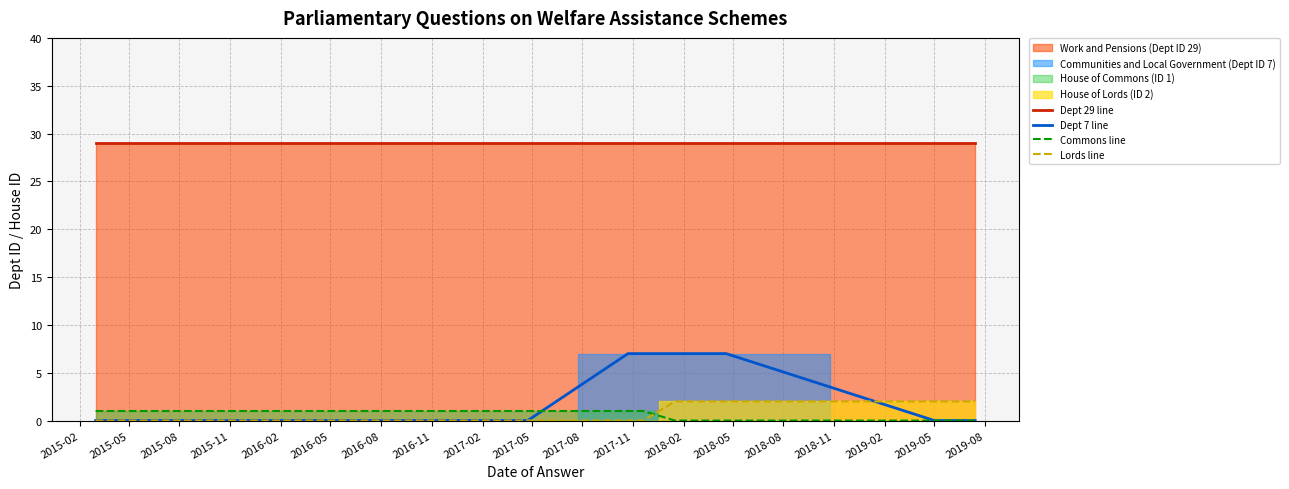

Which series ends up on top after the final intersection of Commons line and Dept 7 line?

Dept 7 line